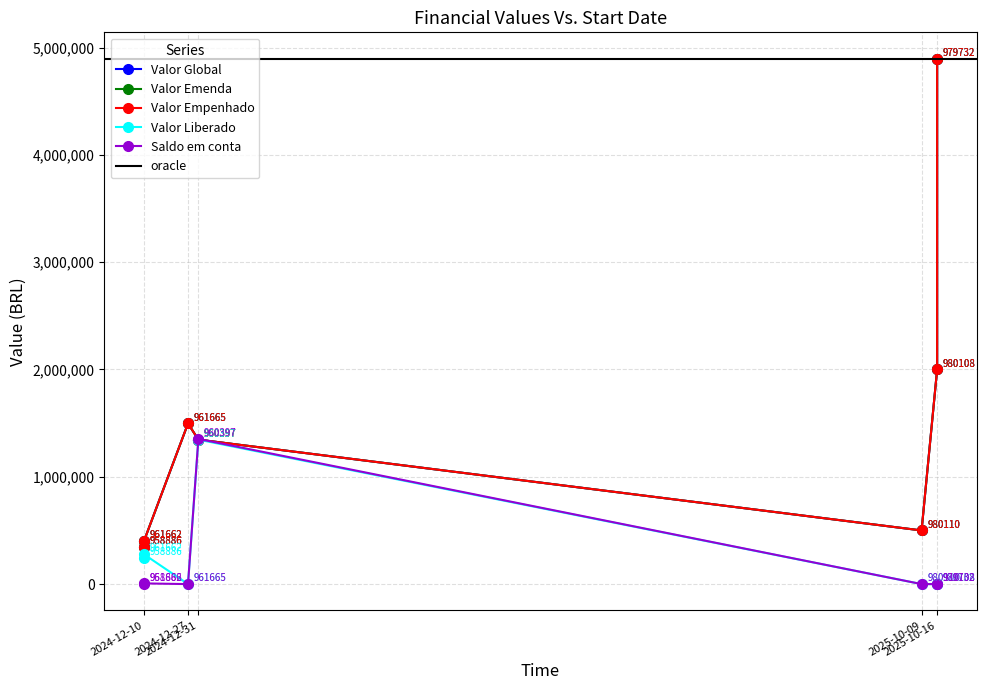

Reading left to right, what are all the values shown in this chart?

Valor Global: 349919.0	399993.0	1496843.0	1346247.0	499947.0	4896992.0	1999991.0
Valor Emenda: 349919.0	399993.0	1496843.0	1346247.0	499947.0	4896992.0	1999991.0
Valor Empenhado: 349919.0	399993.0	1496843.0	1346247.0	499947.0	4896992.0	1999991.0
Valor Liberado: 243018.0	277988.0	0.0	1346247.0	0.0	0.0	0.0
Saldo em conta: 6527.5	2204.3	0.0	1352738.1	0.0	0.0	0.0